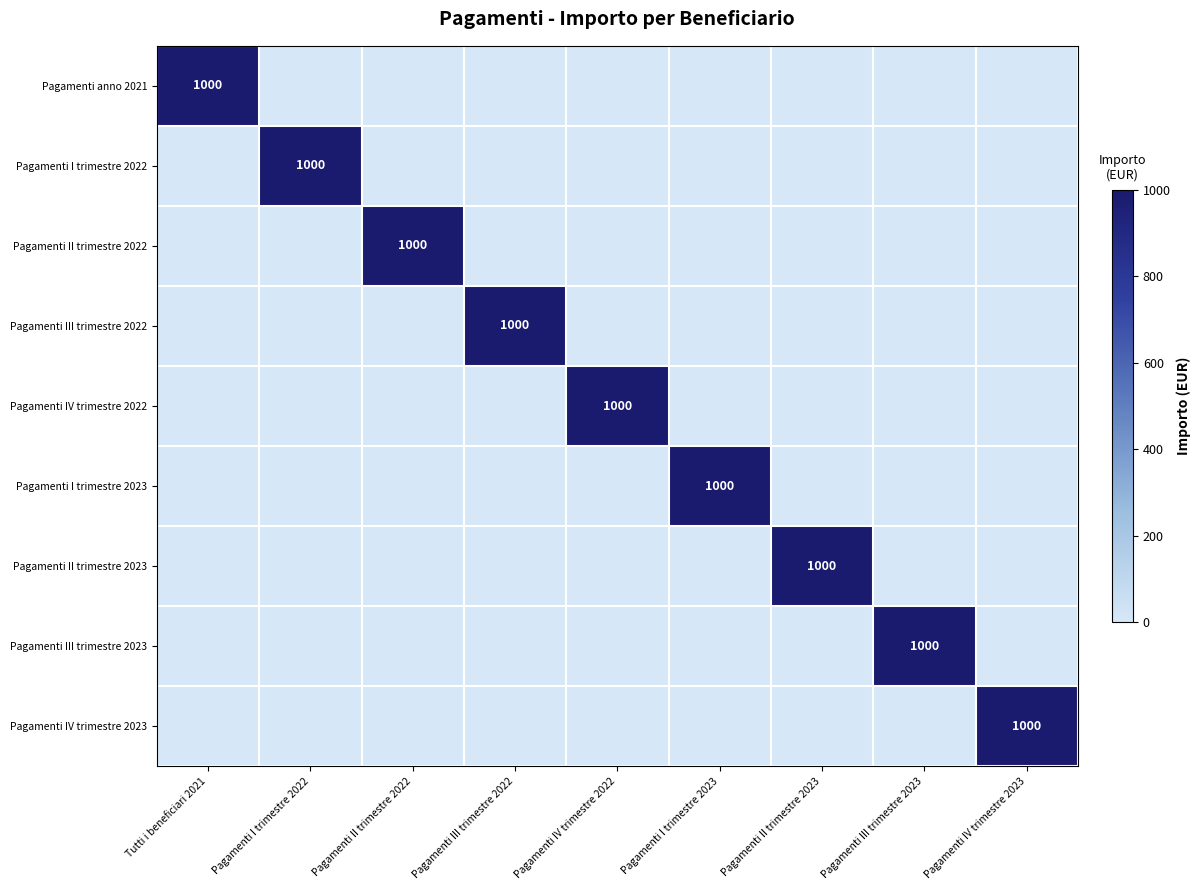

How many positive values does the Pagamenti III trimestre 2022 series have?

1